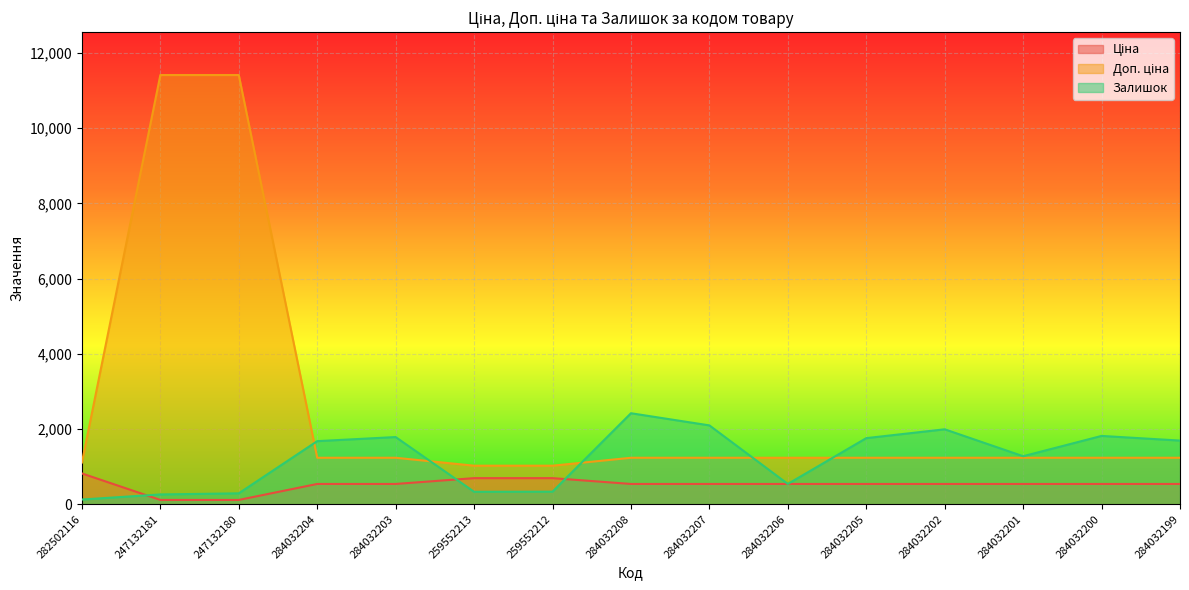

What is the label of the 2nd point from the right?

284032200